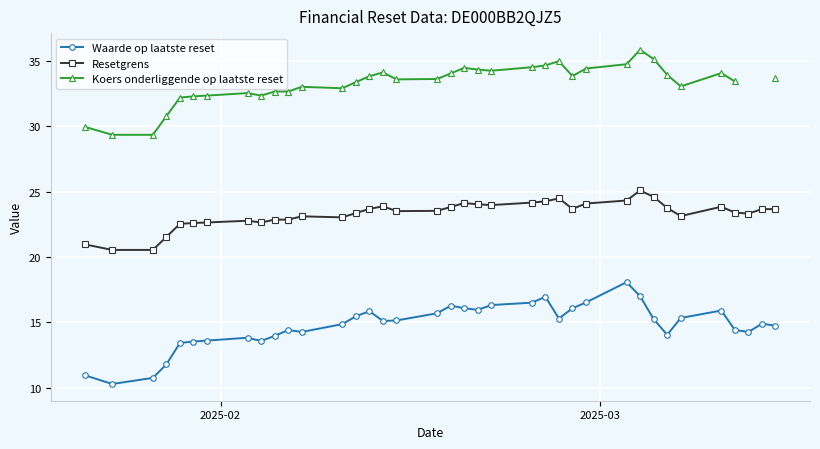

What is the minimum value for Resetgrens?

20.5